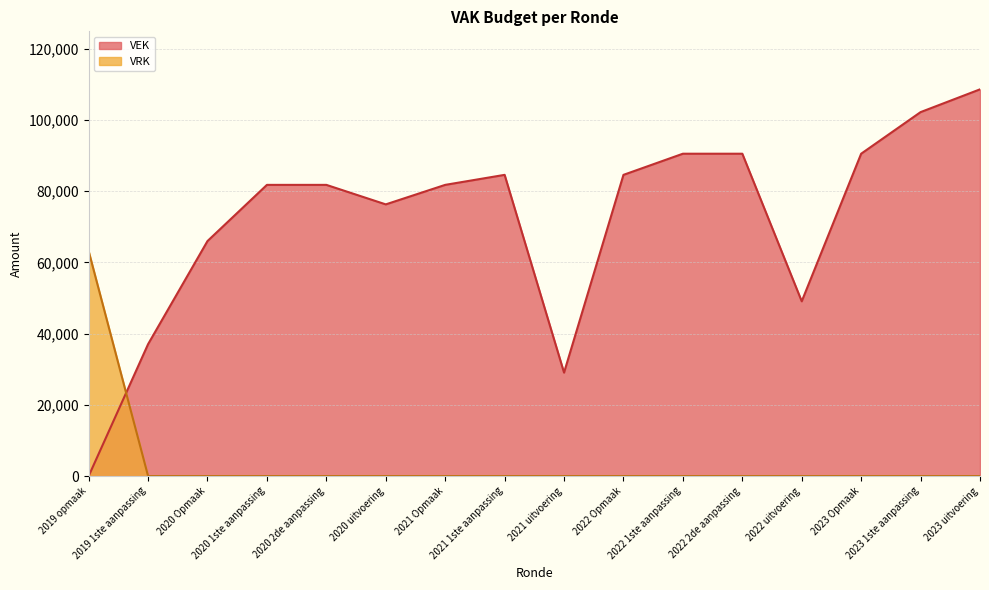

Between 2019 1ste aanpassing and 2021 Opmaak, which is larger?

2021 Opmaak